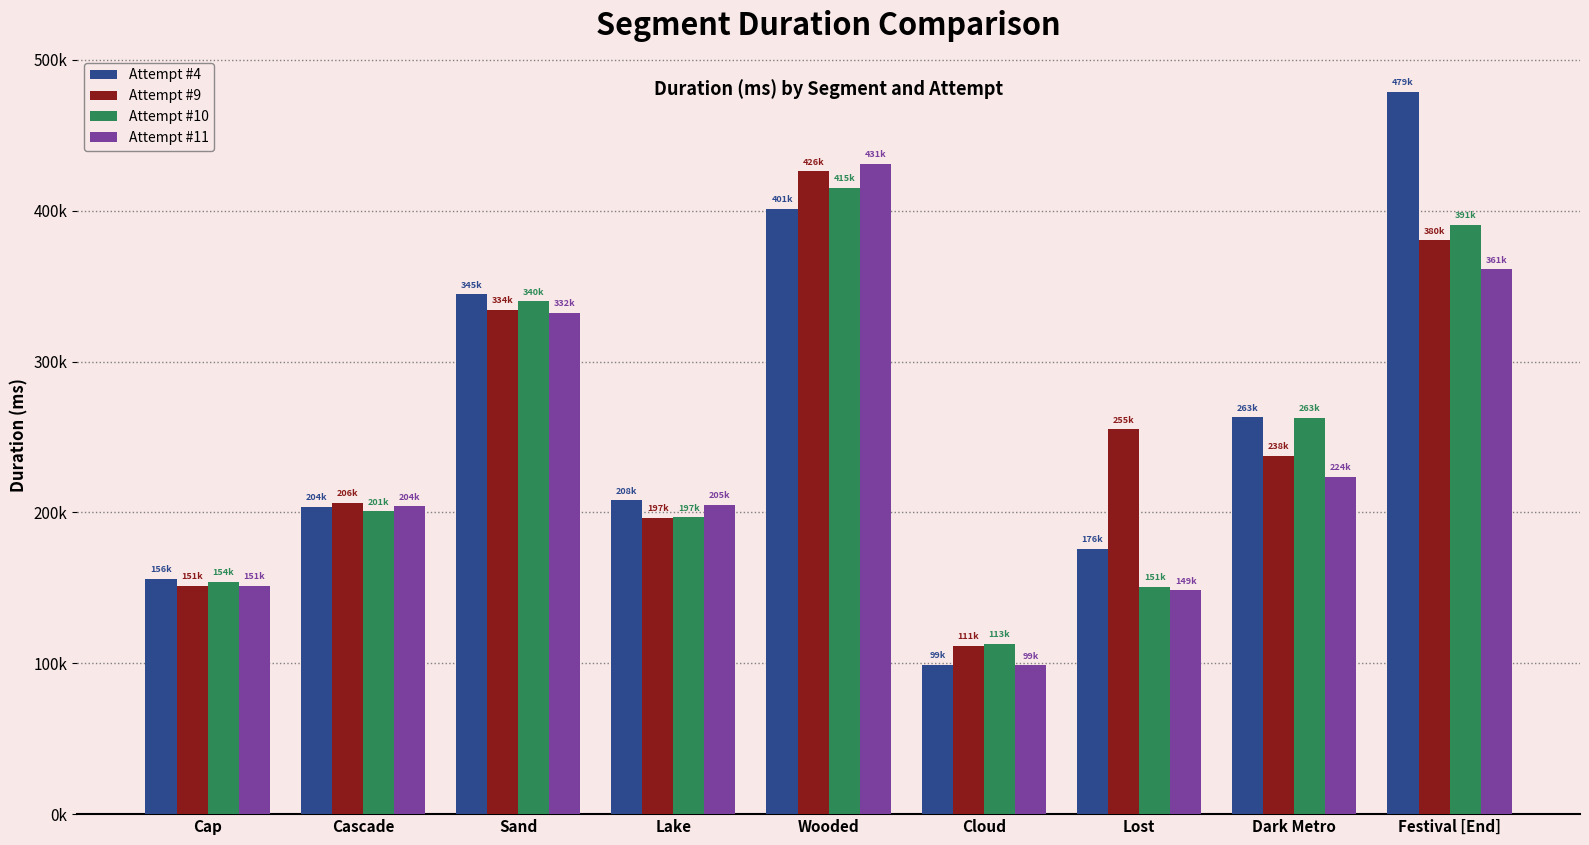

Does the chart contain stacked bars?

No